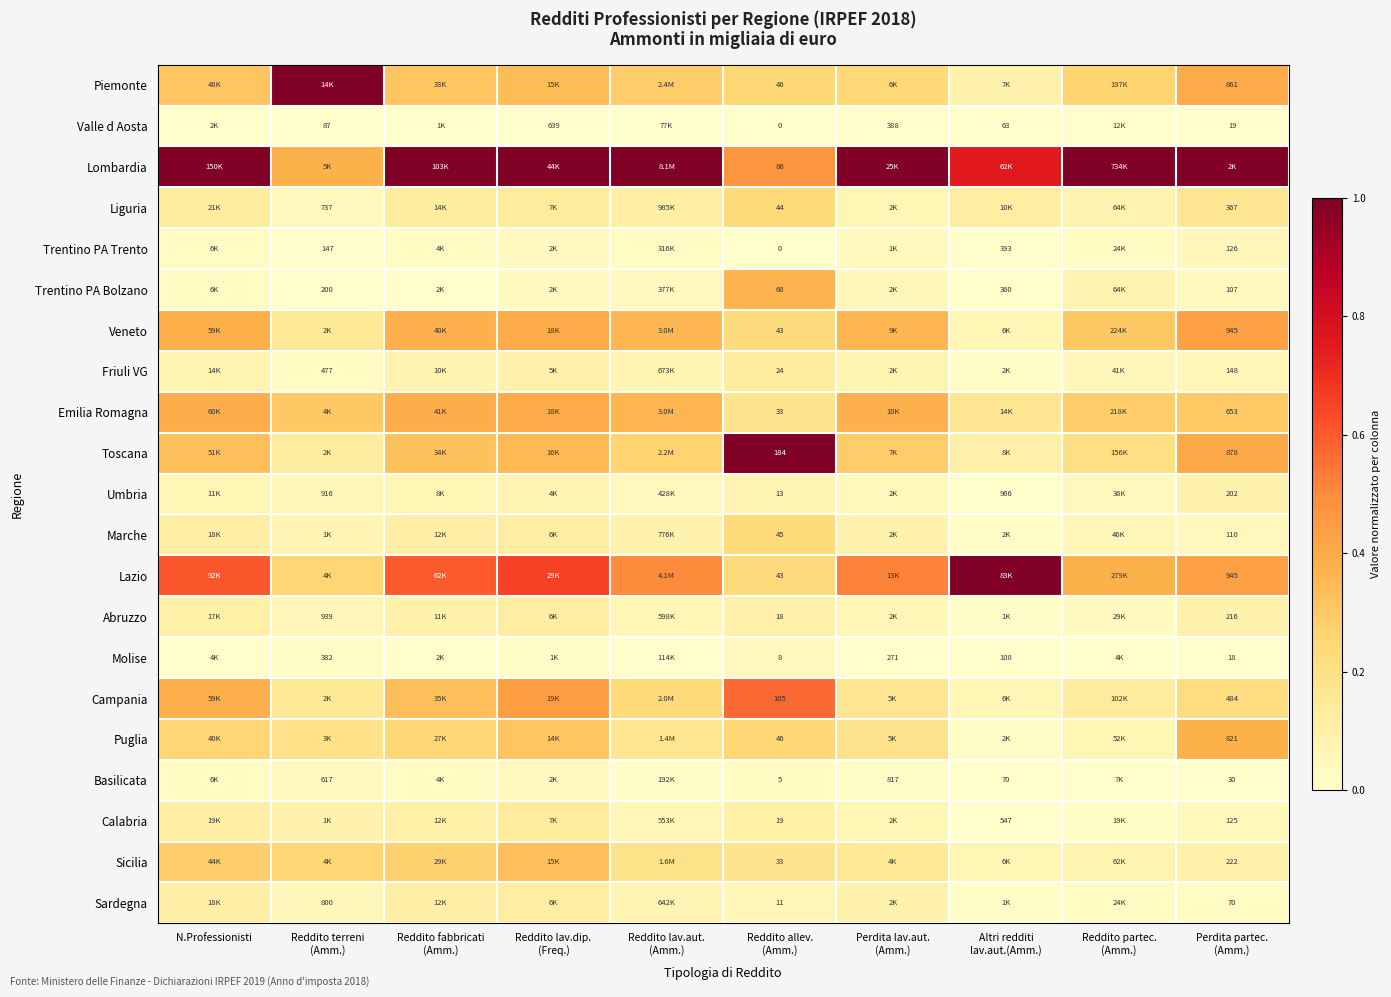

List the series in order of their peak value, lowest first.

Valle d Aosta, Basilicata, Molise, Trentino PA Trento, Umbria, Abruzzo, Sardegna, Friuli VG, Calabria, Liguria, Marche, Sicilia, Trentino PA Bolzano, Puglia, Emilia Romagna, Veneto, Campania, Piemonte, Lombardia, Toscana, Lazio